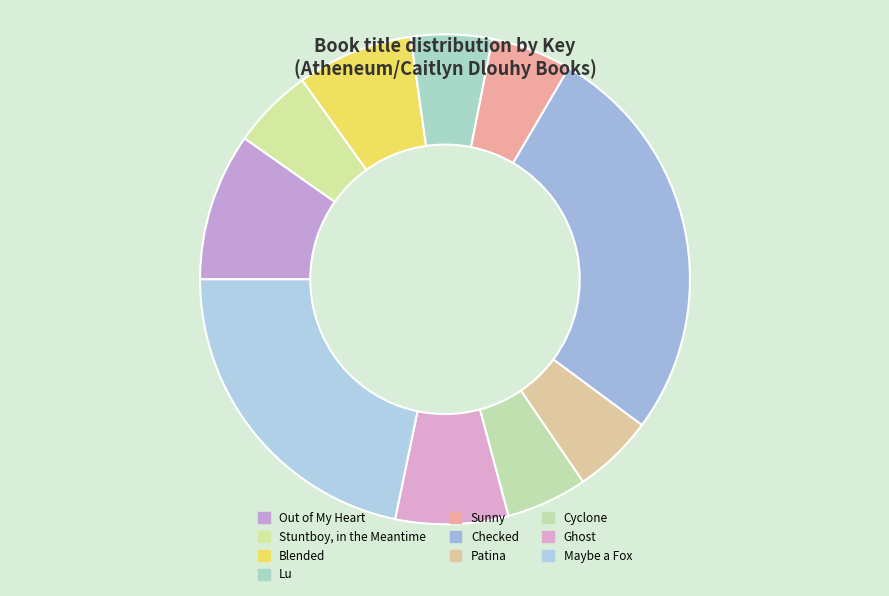

How many slices are in this pie chart?

10